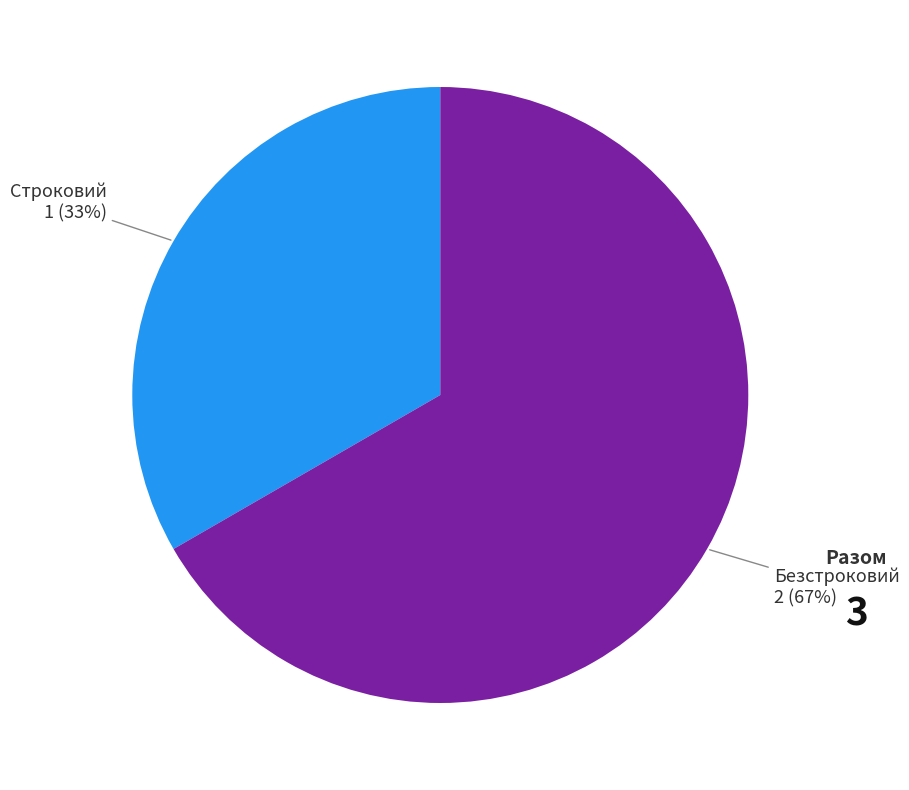

To the nearest percent, what is the combined percentage of Строковий and Безстроковий?

100%